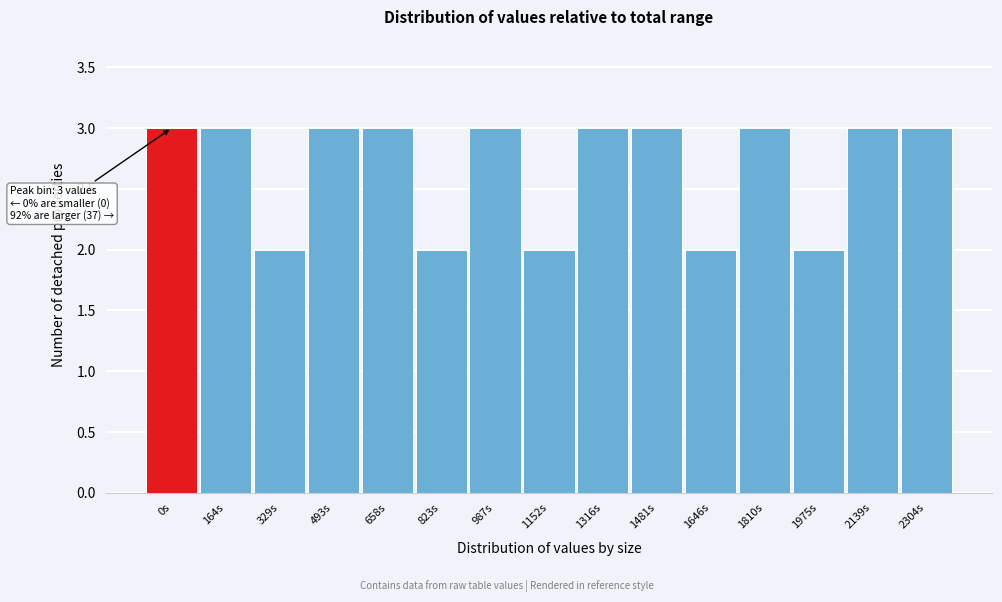

Reading left to right, extract all data points from this chart.

3	3	2	3	3	2	3	2	3	3	2	3	2	3	3